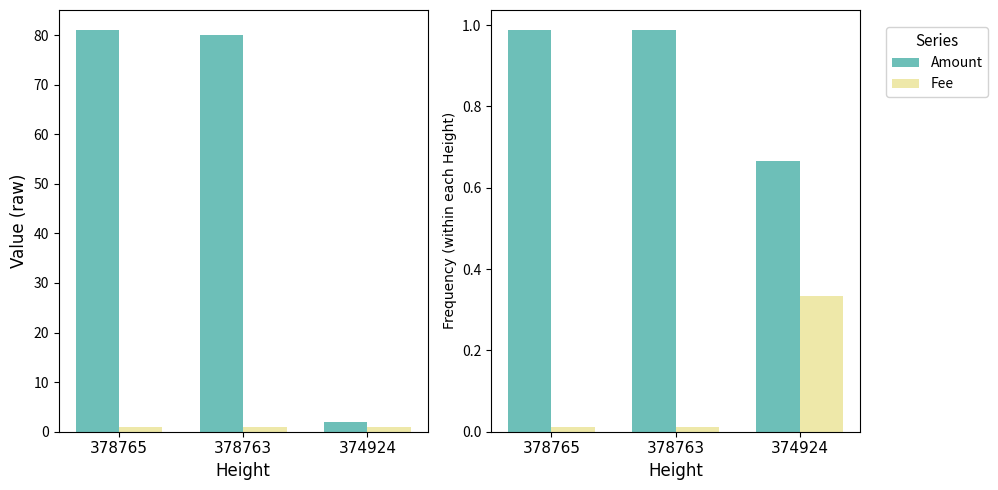

Which series changed the most between 378763 and 374924?

Amount